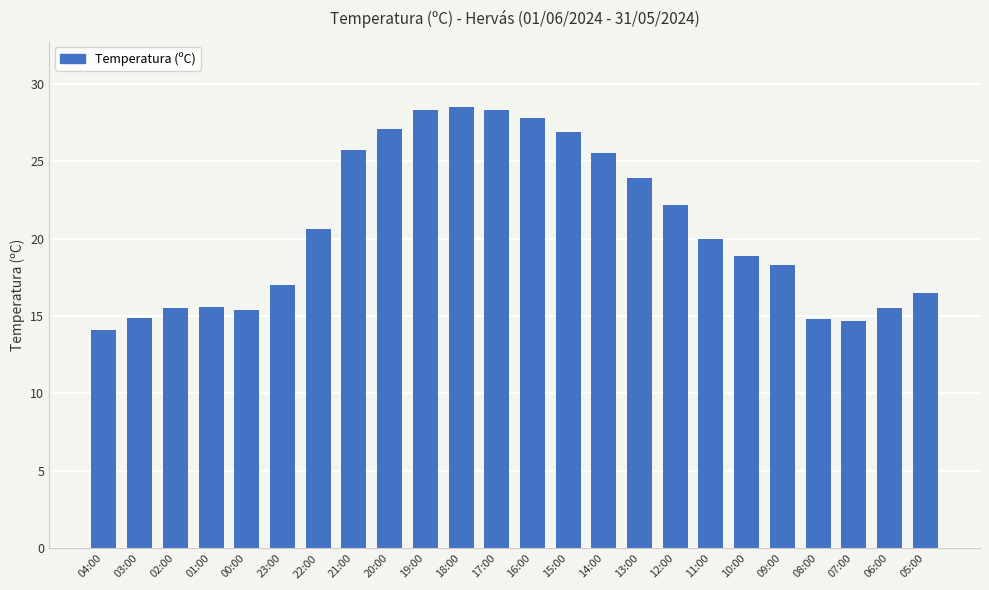

What is the sum of the values at 11:00 and 09:00?

38.3